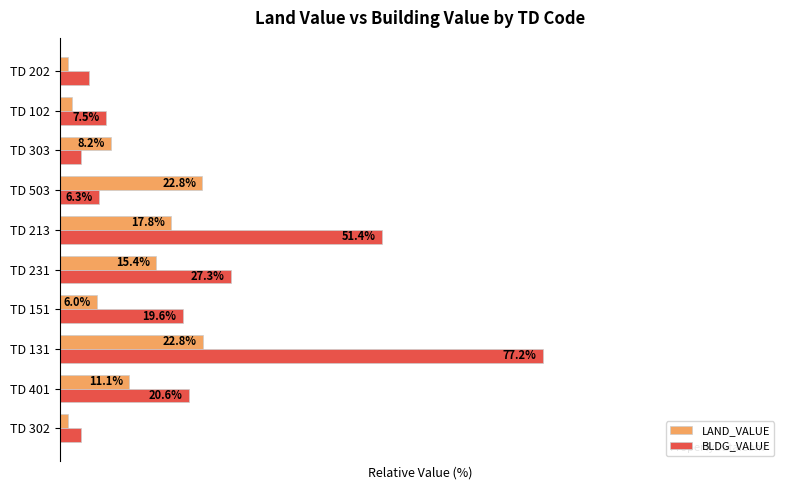

At which category does the chart reach its minimum across all series?

TD 202